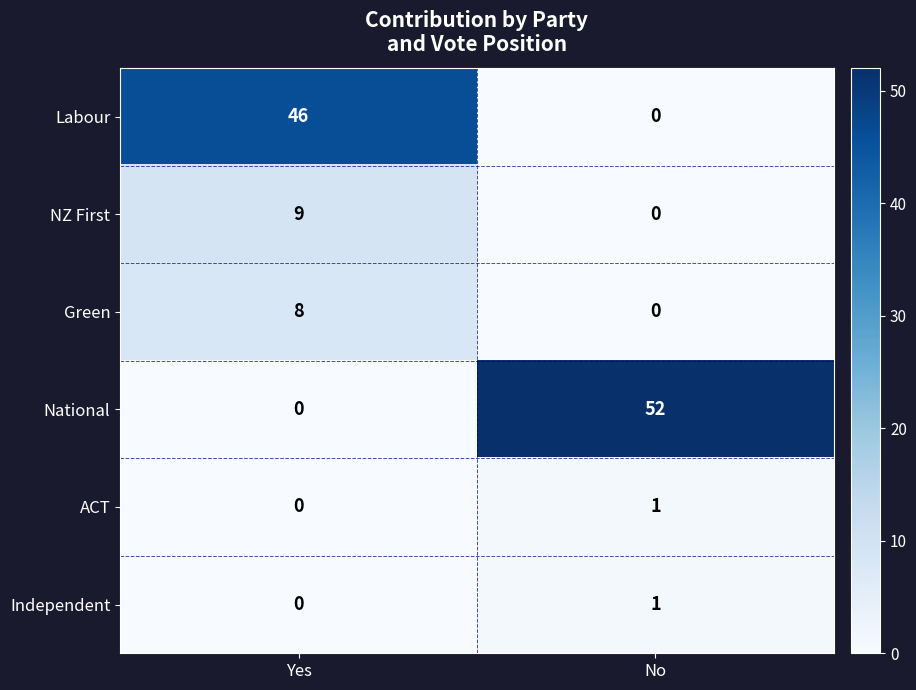

What is the maximum value shown in the chart?

52